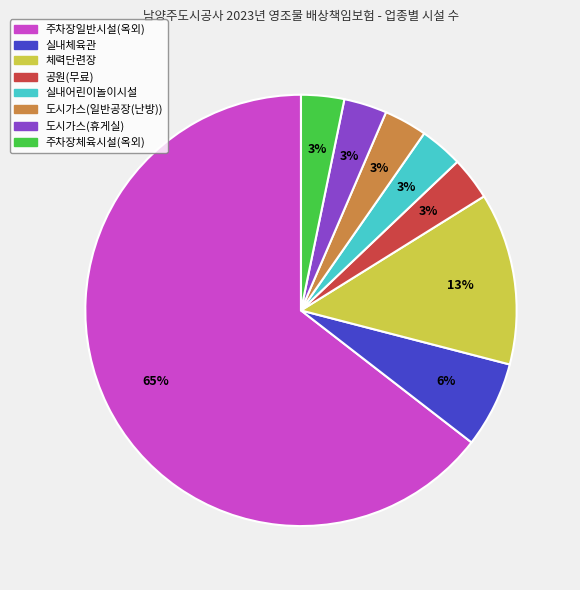

To the nearest percent, what is the combined percentage of 체력단련장 and 실내어린이놀이시설?

16%